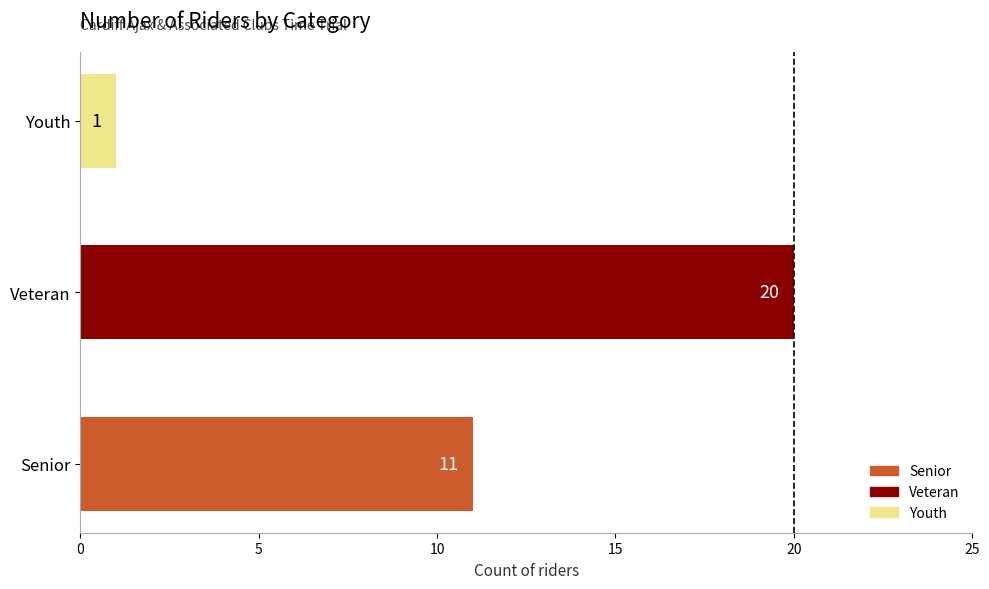

What is the maximum value shown in the chart?

20